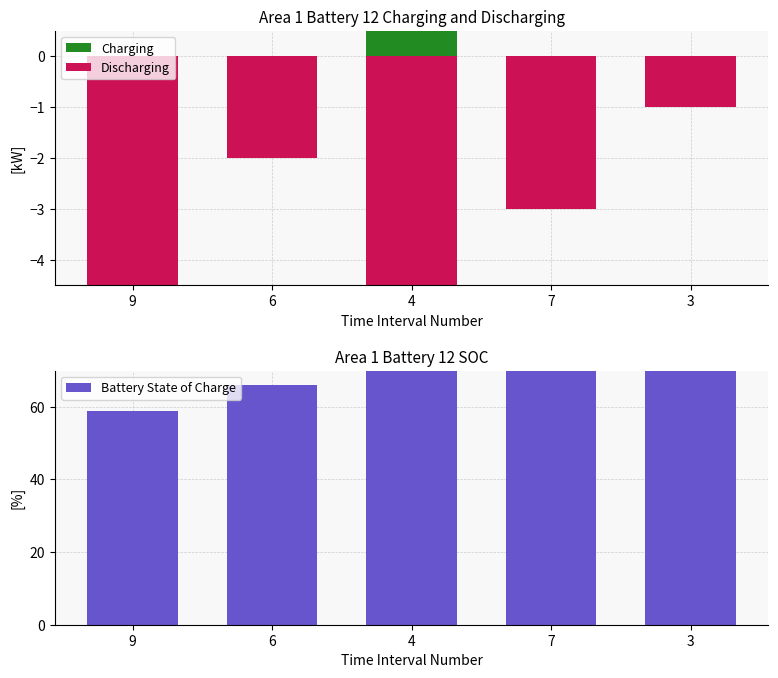

At how many categories does at least one series exceed 10?

5